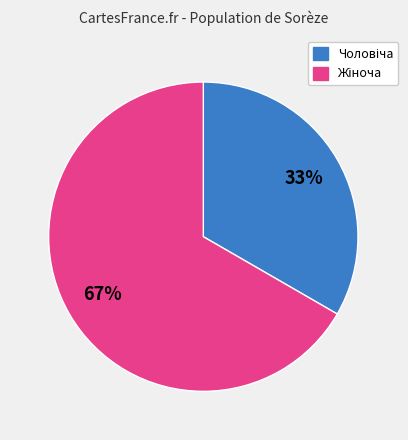

Is there a majority slice in this chart?

Yes